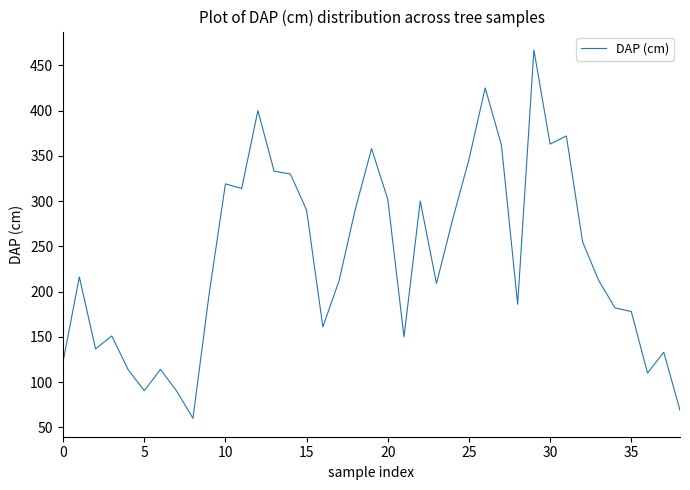

What is the maximum value shown in the chart?

467.0